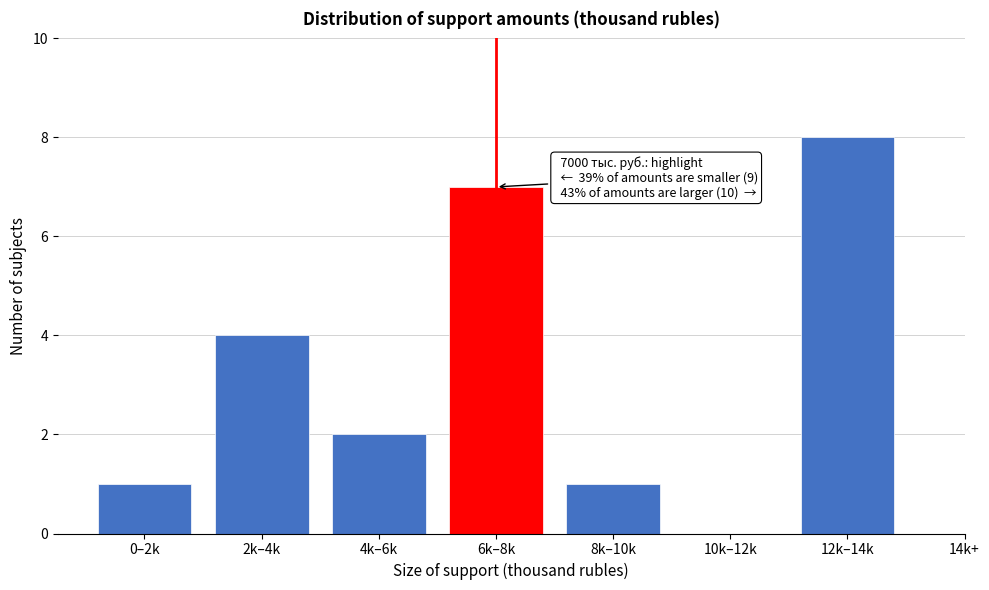

Reading left to right, list all the values displayed in this chart.

0–2k=1	2k–4k=4	4k–6k=2	6k–8k=7	8k–10k=1	10k–12k=0	12k–14k=8